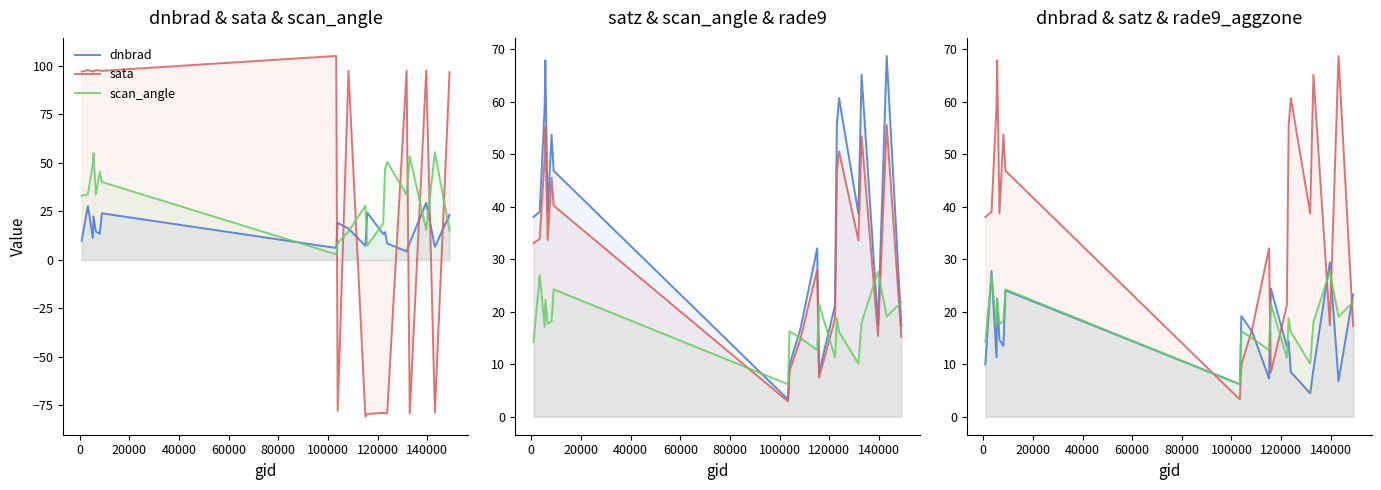

What is the difference between the second highest and second lowest values in the scan_angle series?

47.6